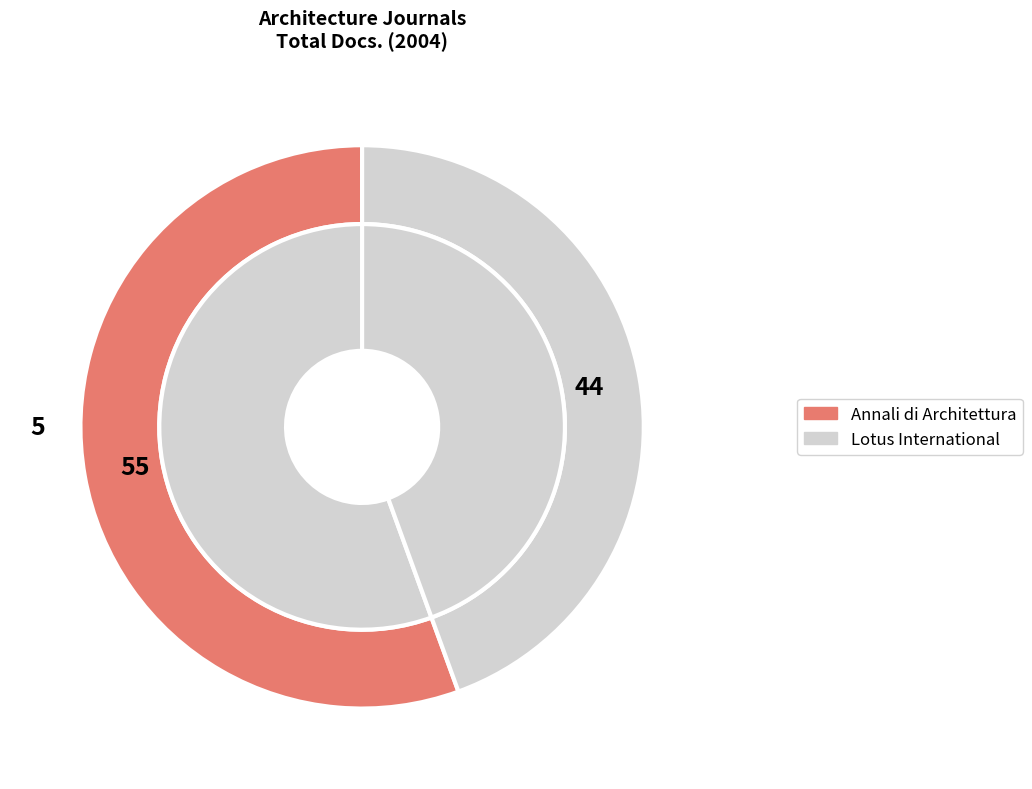

What is the smallest slice in the pie chart?

Lotus International